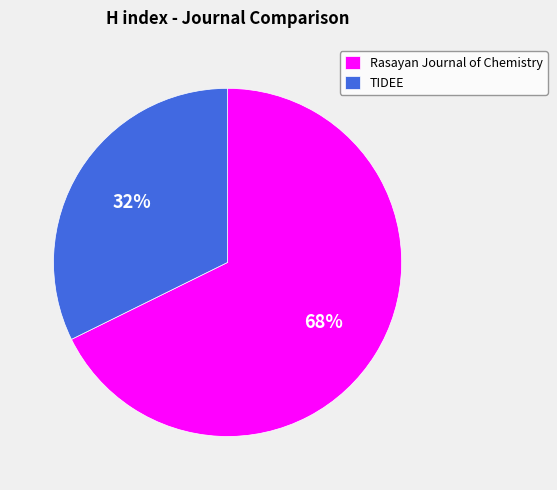

To the nearest percent, what is the combined percentage of Rasayan Journal of Chemistry and TIDEE?

100%